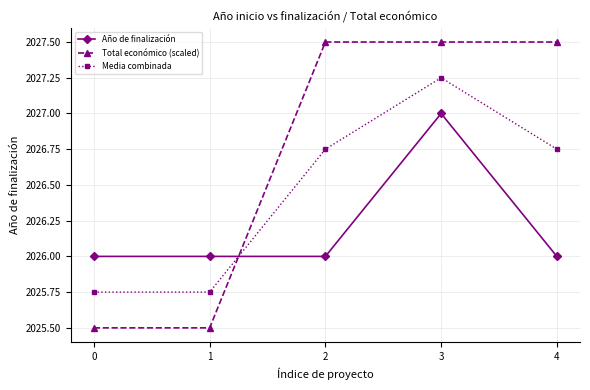

How many data points in Media combinada are less than 2026?

2